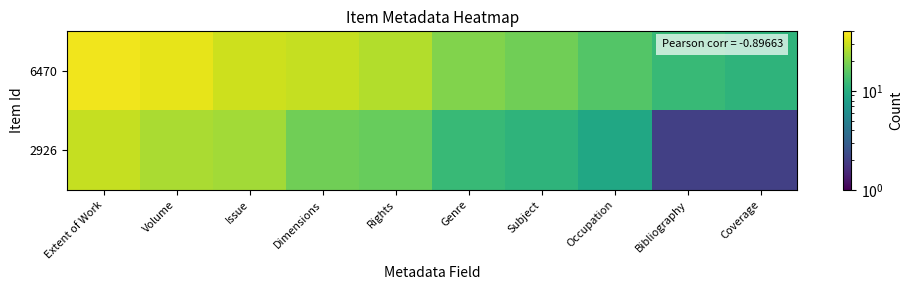

At how many categories does at least one series exceed 13?

8